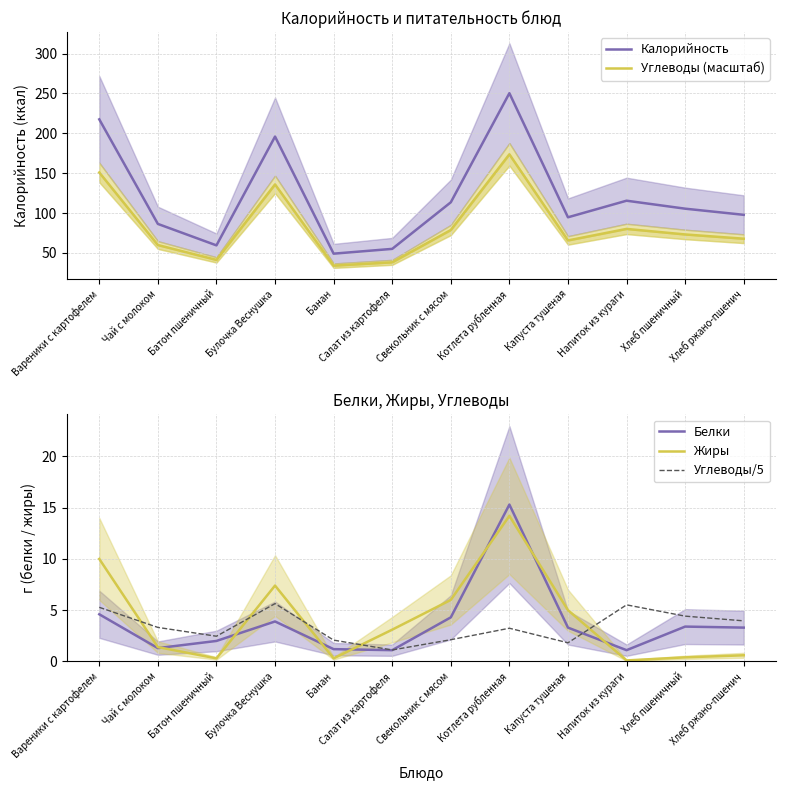

What is the sum of all Белки values?

44.8